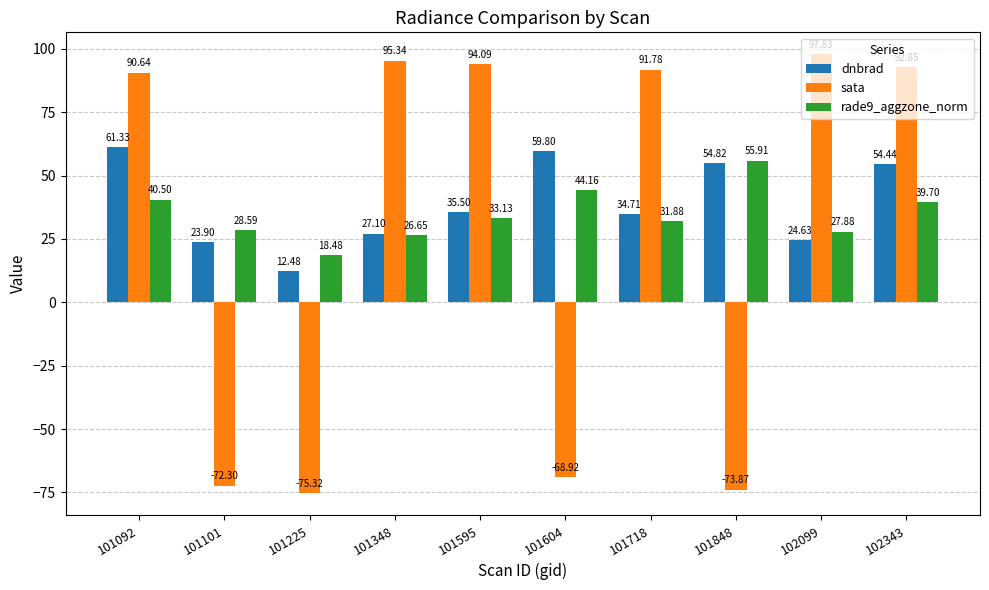

How many values in sata are below zero?

4